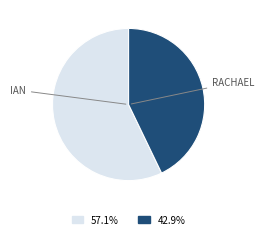

Is there any slice that represents more than half of the pie?

Yes